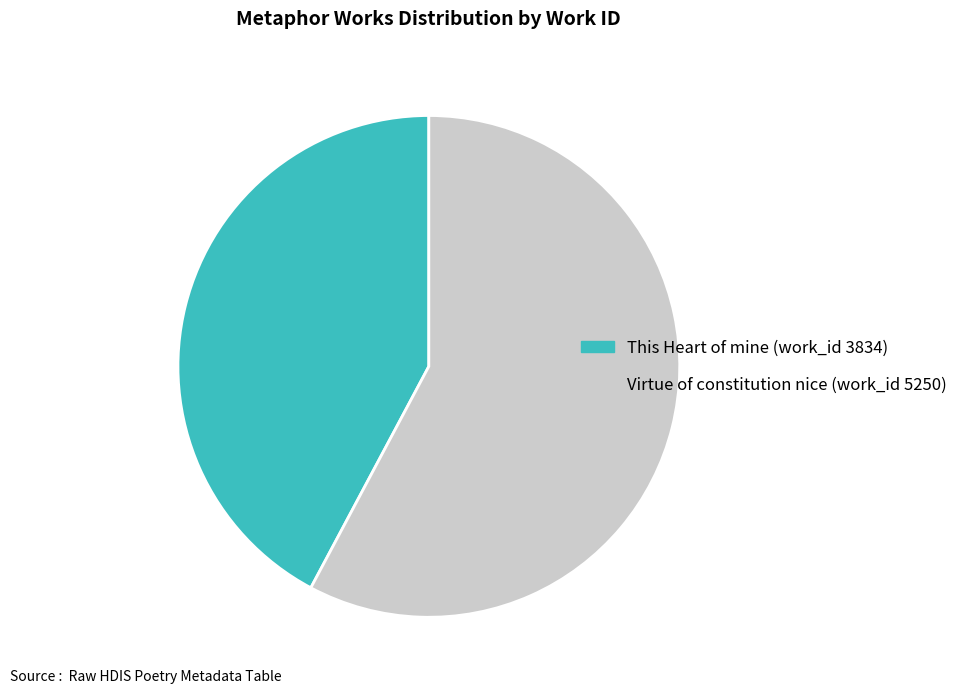

Does Virtue of constitution nice (work_id 5250) account for over 50% of the chart?

Yes